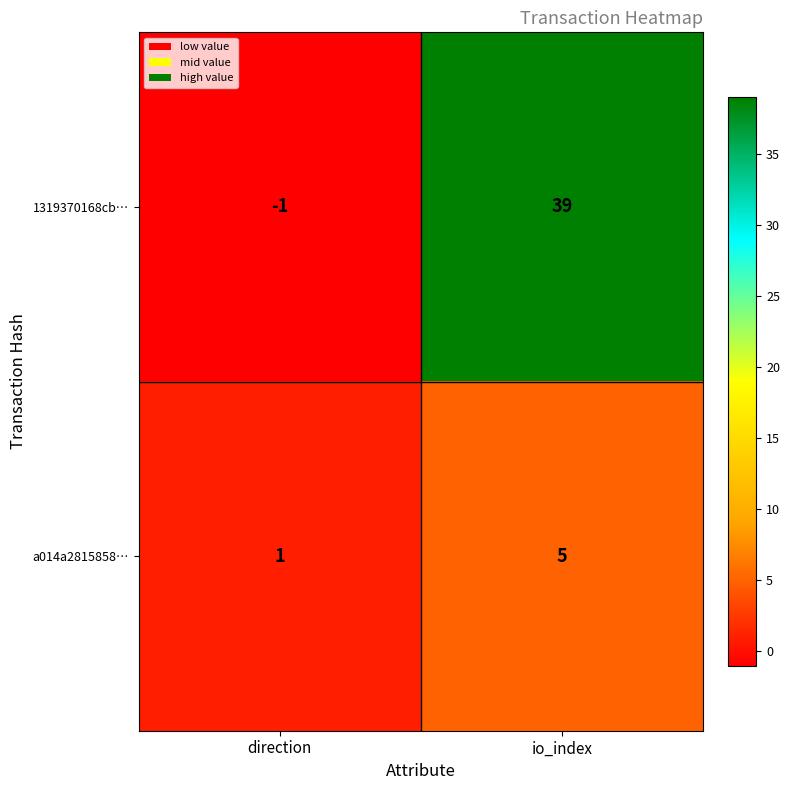

True or false: 1319370168cb… has a value of -1 at direction.

True